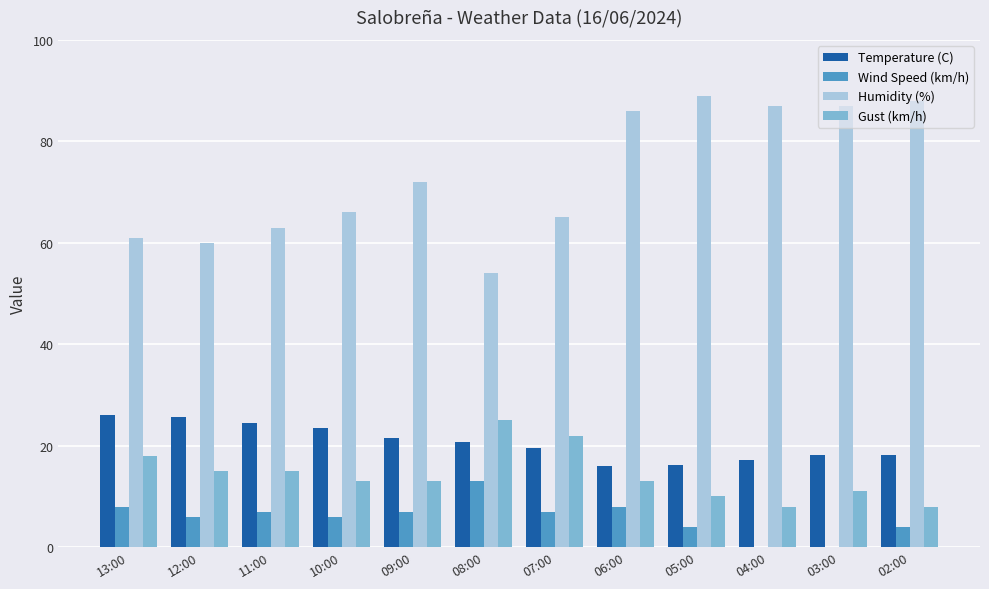

What is the total value across all series at 03:00?

116.2